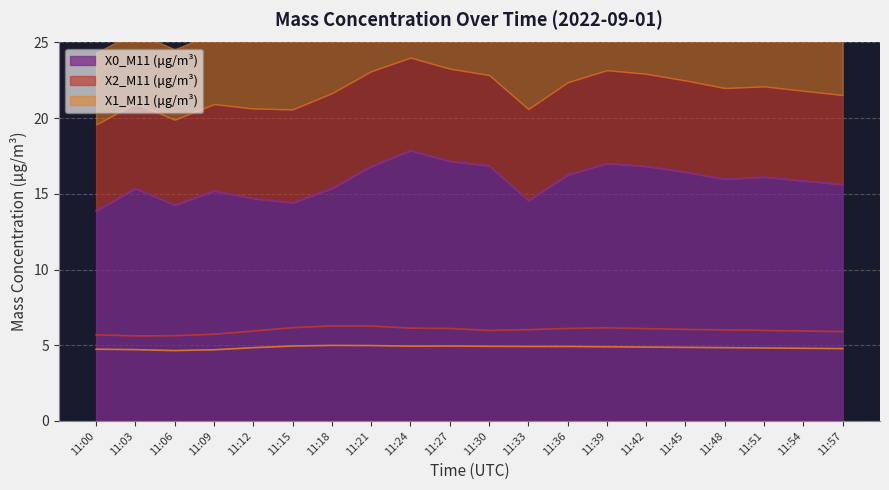

What are all the series names shown in the legend?

X0_M11 (μg/m³), X2_M11 (μg/m³), X1_M11 (μg/m³)